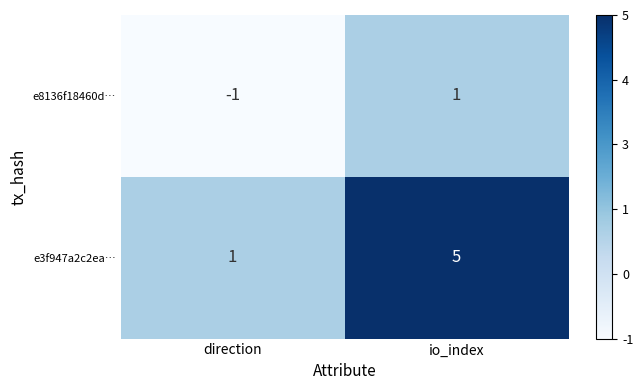

Count the number of categories in the chart.

2